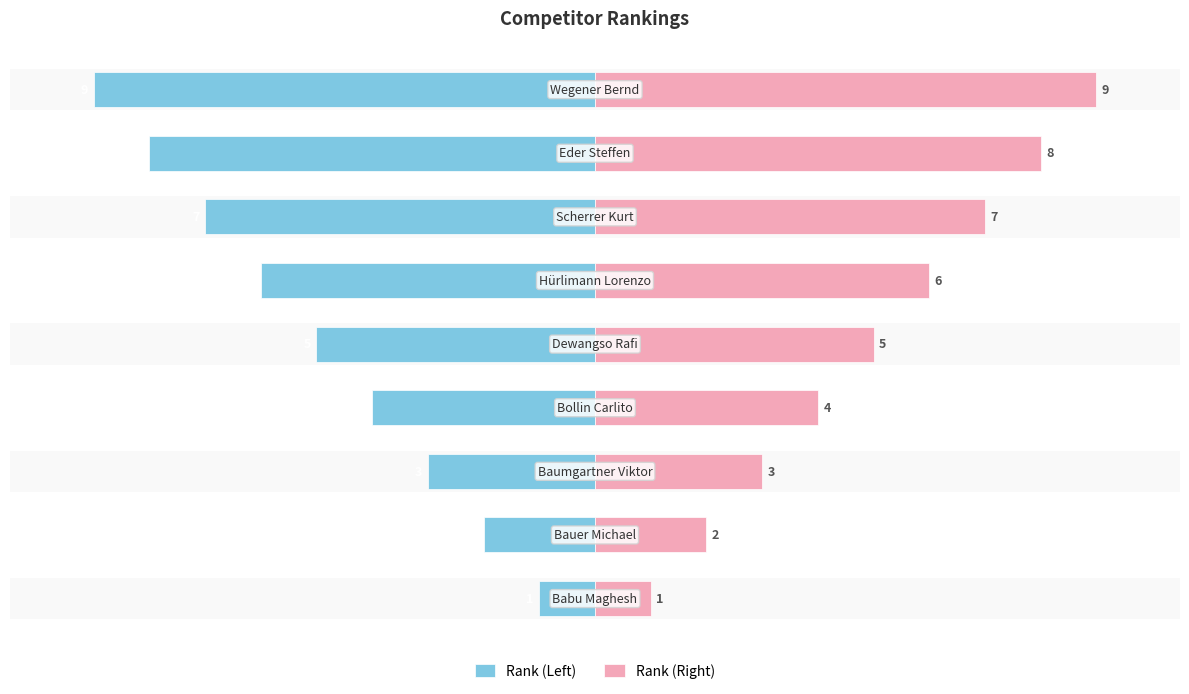

What is the difference between the Rank (Left) values at 6 and 1?

5